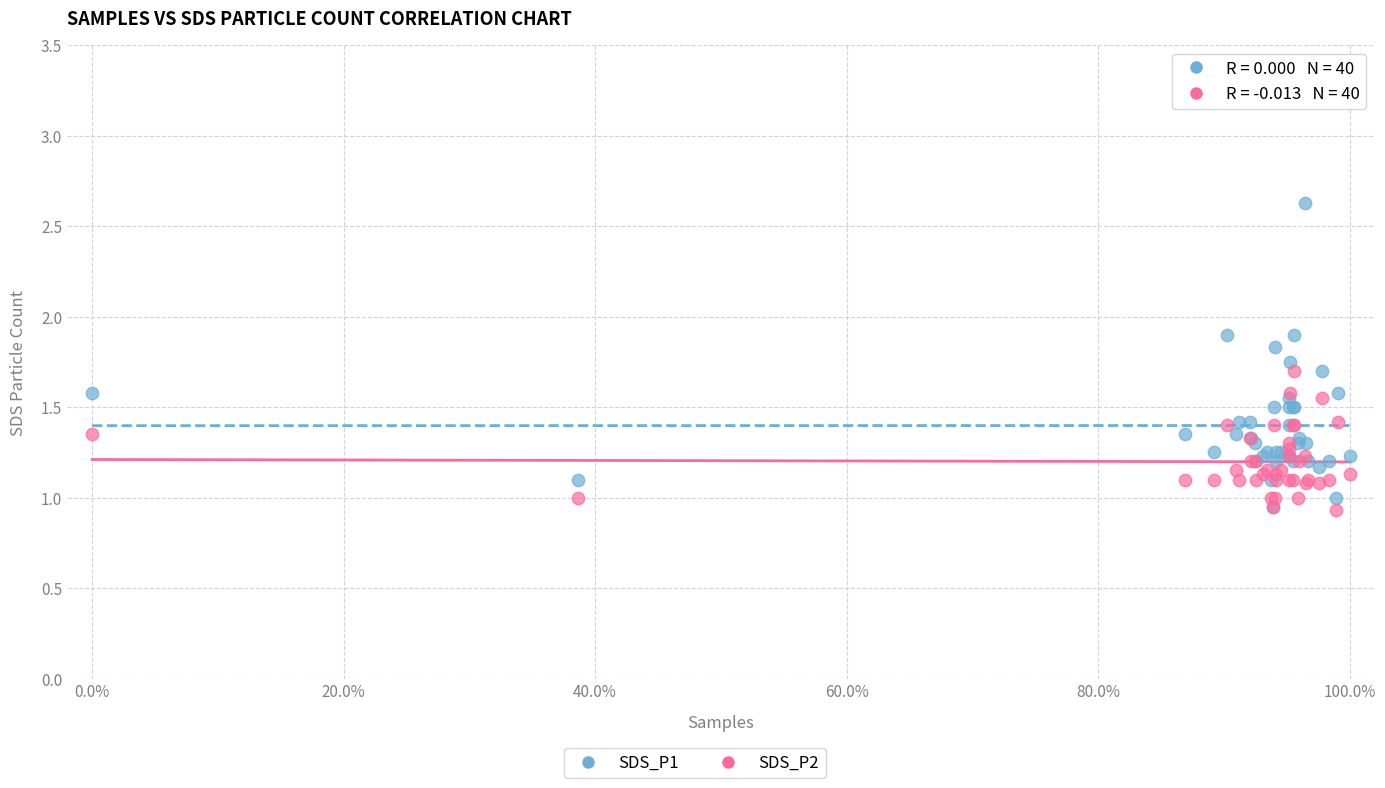

Which series has the largest Y range (max minus min)?

SDS_P1